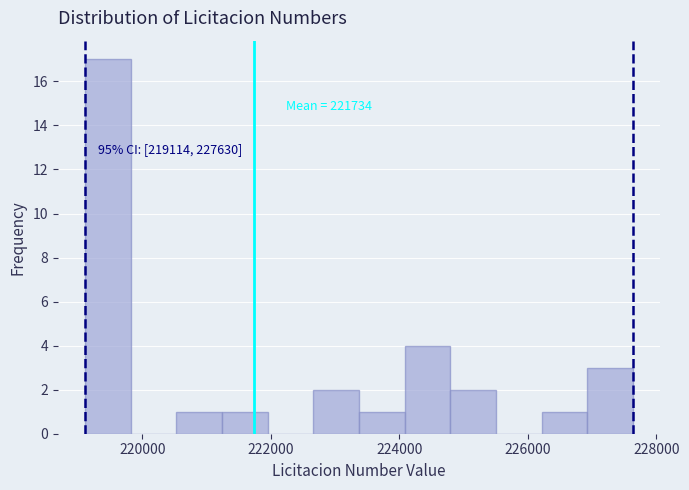

Read against the x-axis, roughly where is the centre of the tallest bar?

219400